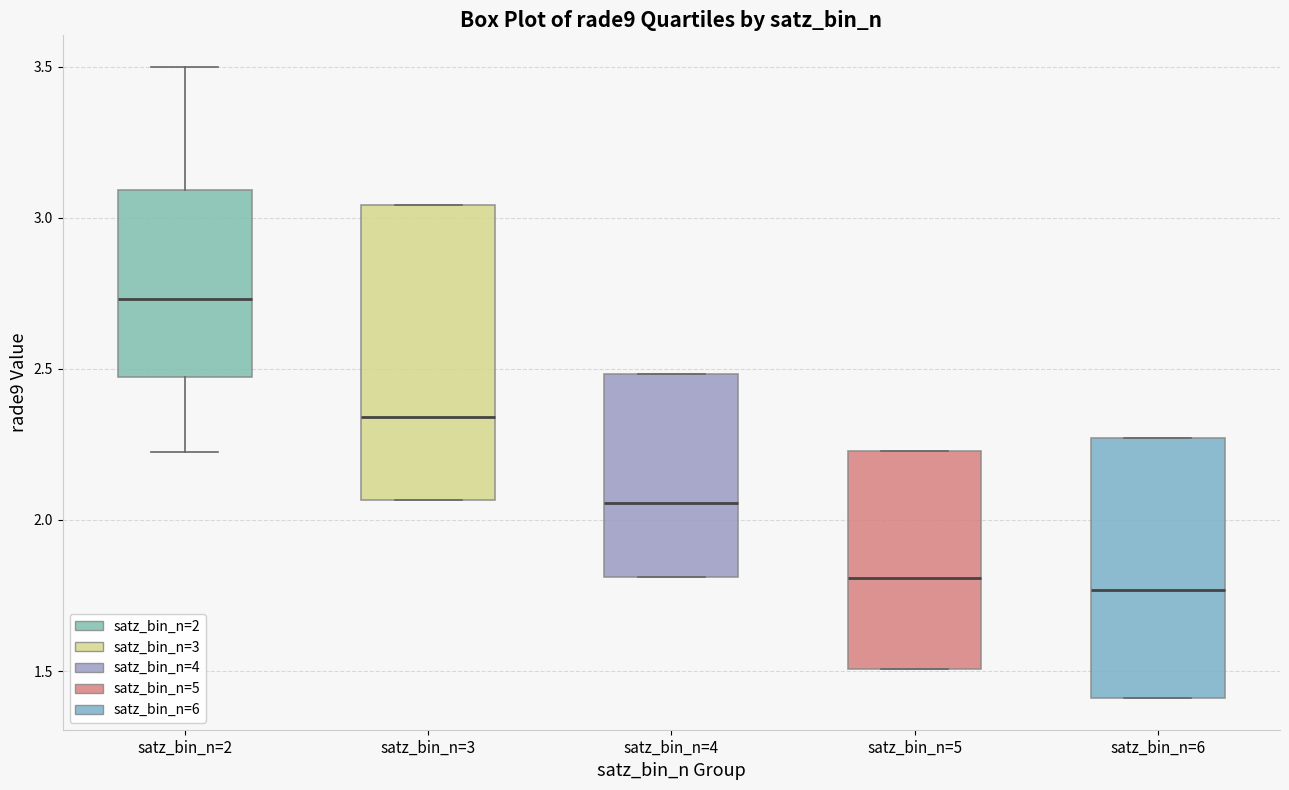

Comparing the boxes themselves (not the whiskers), which one is the tallest?

satz_bin_n=3